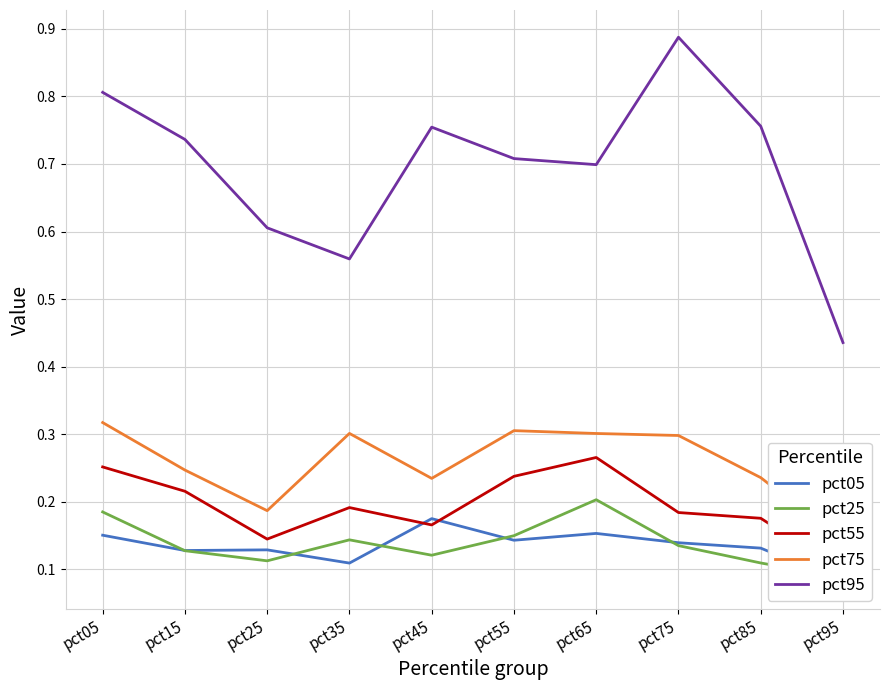

The pct95 series shows 0.7 at pct65. True or false?

True